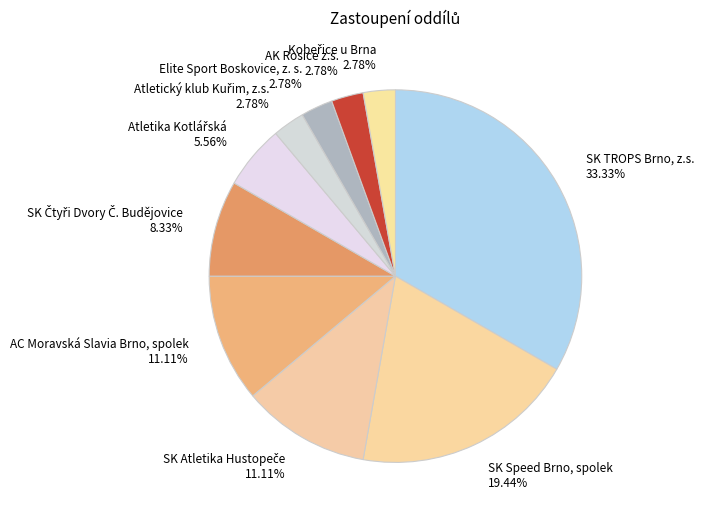

Does Elite Sport Boskovice, z. s. 2.78% account for over 50% of the chart?

No